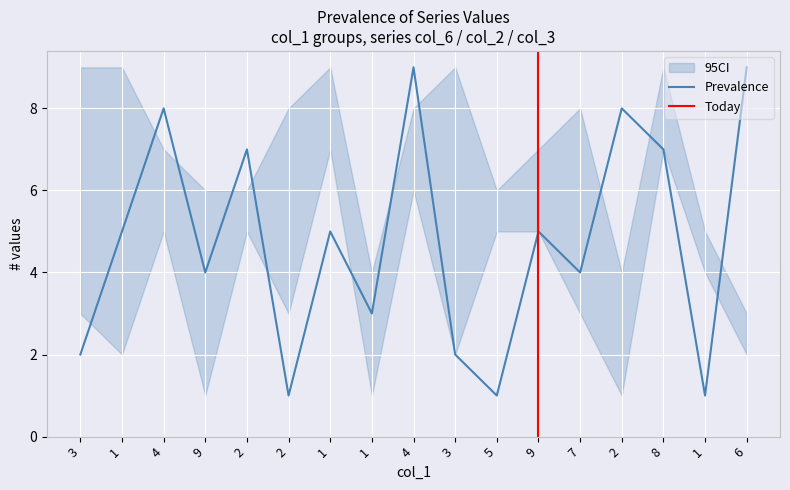

The col_3 series shows 1 at 1. True or false?

False